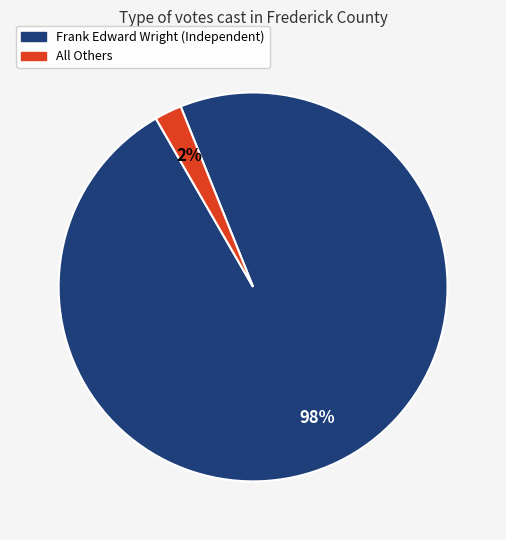

Is All Others the majority of the pie?

No